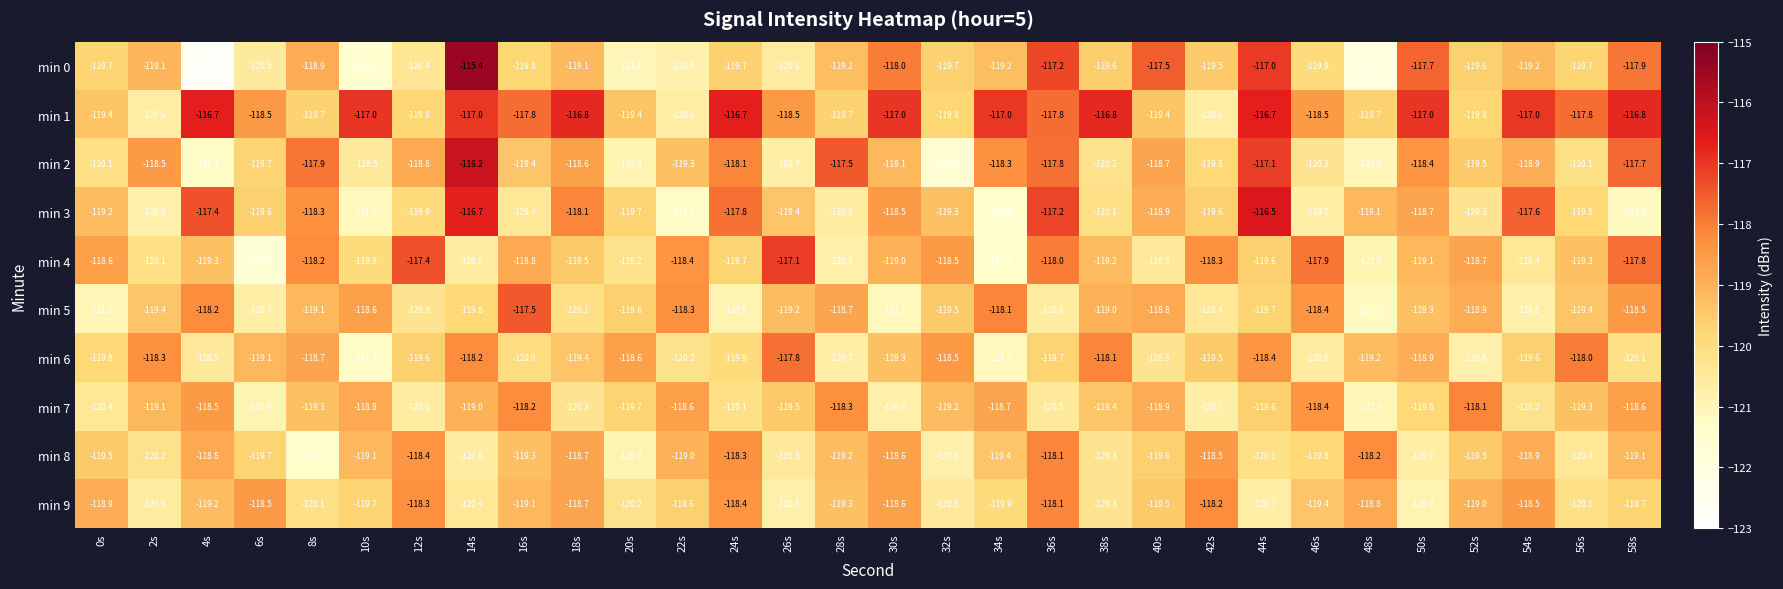

Which series changed the most between 8s and 40s?

min 4